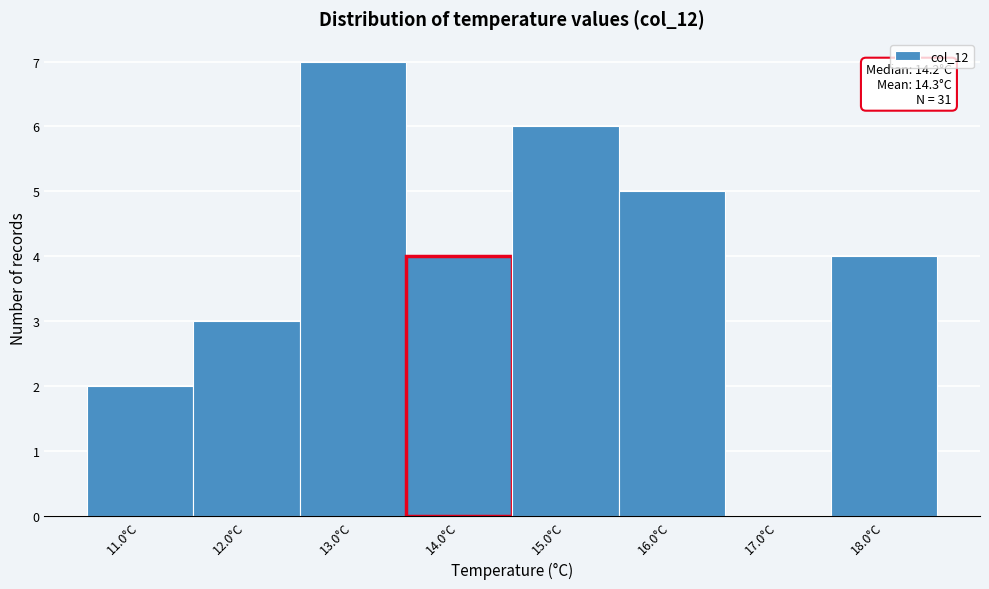

Which range on the x-axis has the tallest bar?

12.5 to 13.5